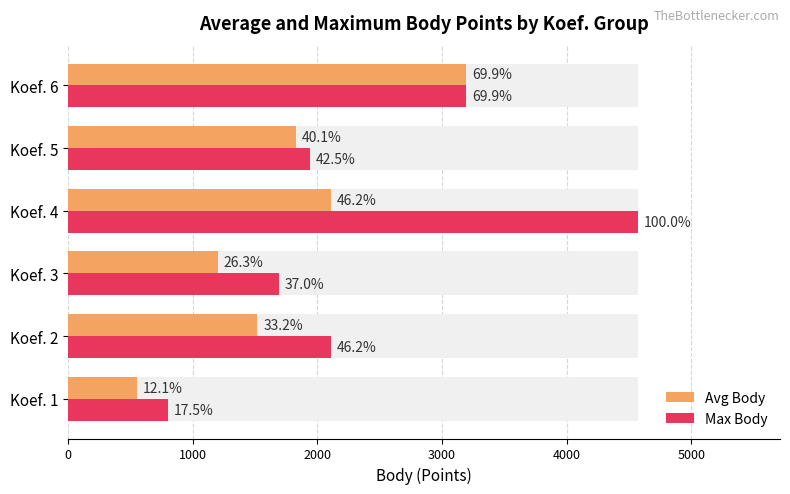

What is the difference between the maximum and minimum values in the Max Body series?

3770.0